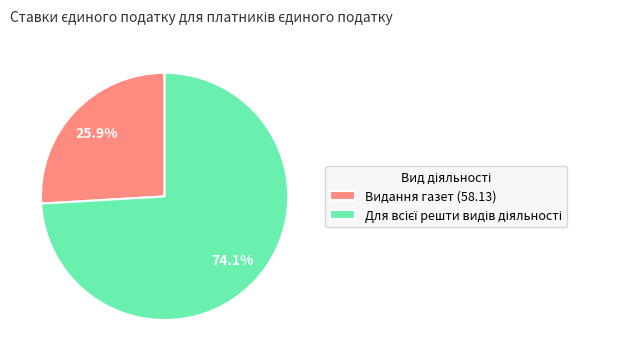

What is the smallest slice in the pie chart?

Видання газет (58.13)